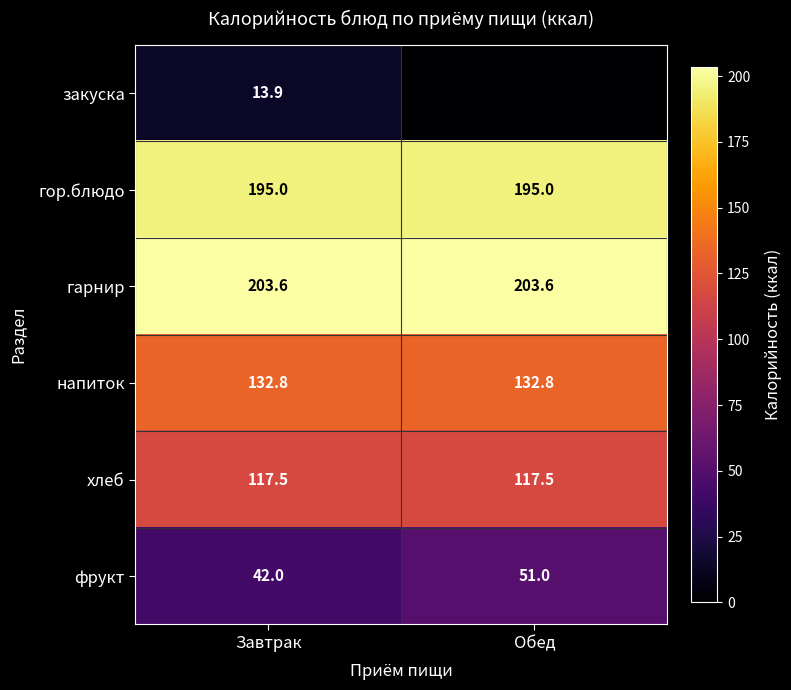

Rank the categories by фрукт value from lowest to highest.

Завтрак, Обед